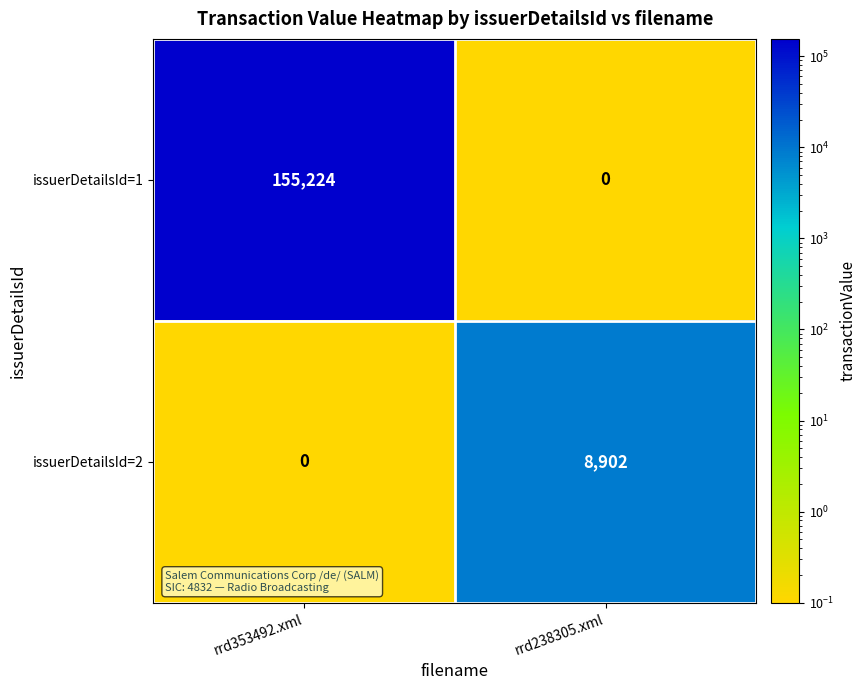

What value does the issuerDetailsId=2 series have at rrd238305.xml, to the nearest 100?

8900